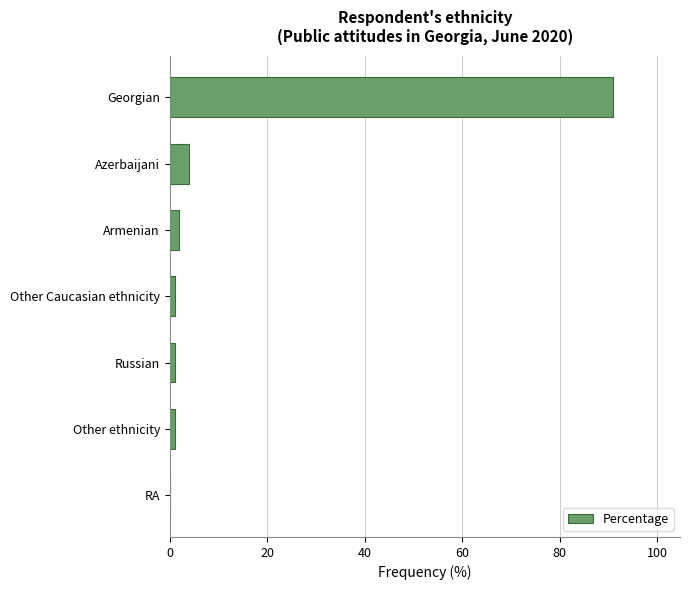

Which has a higher value, Azerbaijani or RA?

Azerbaijani